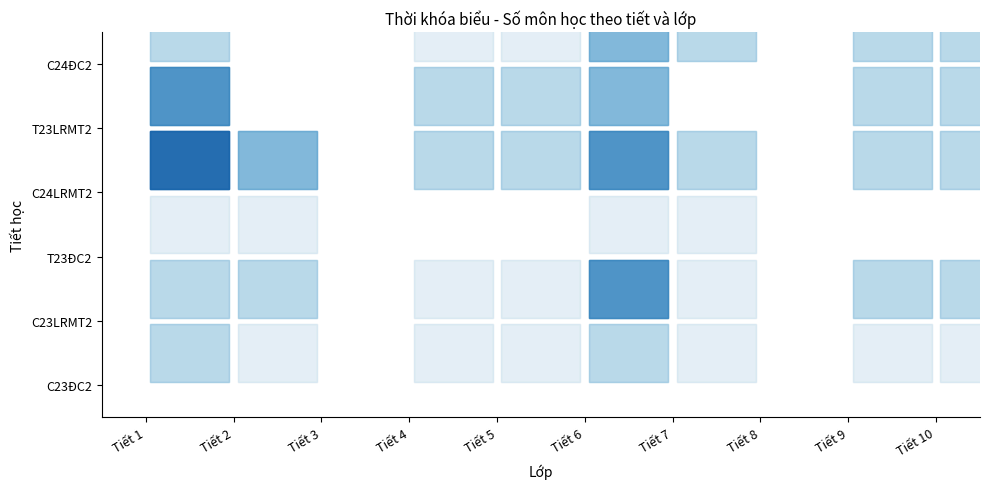

At which label does row_1 first exceed 2?

Tiết 6